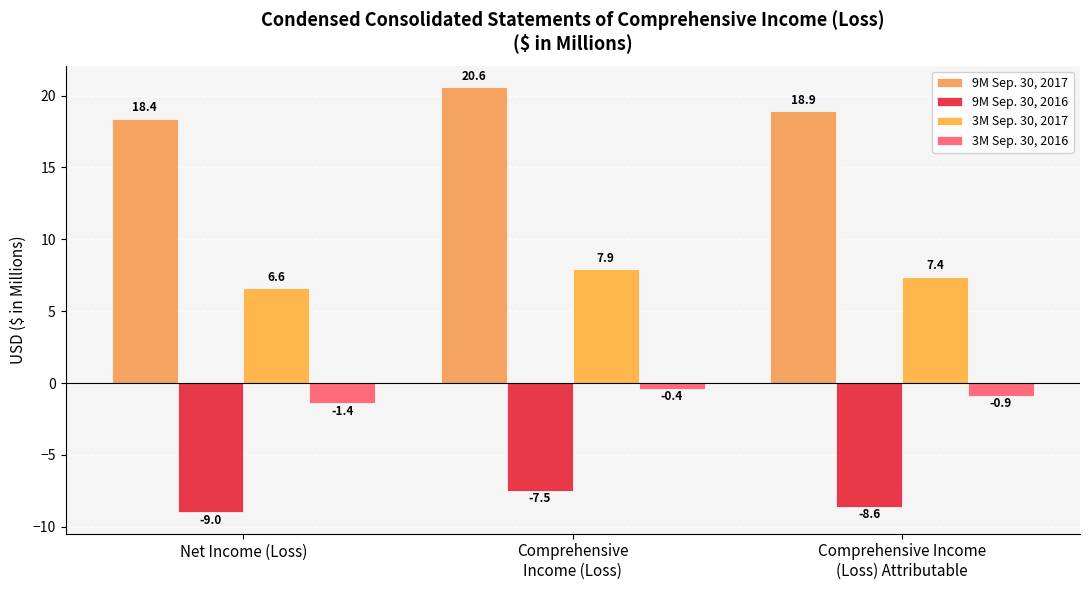

What is the difference between the highest and lowest values at Comprehensive Income
(Loss) Attributable?

27.5